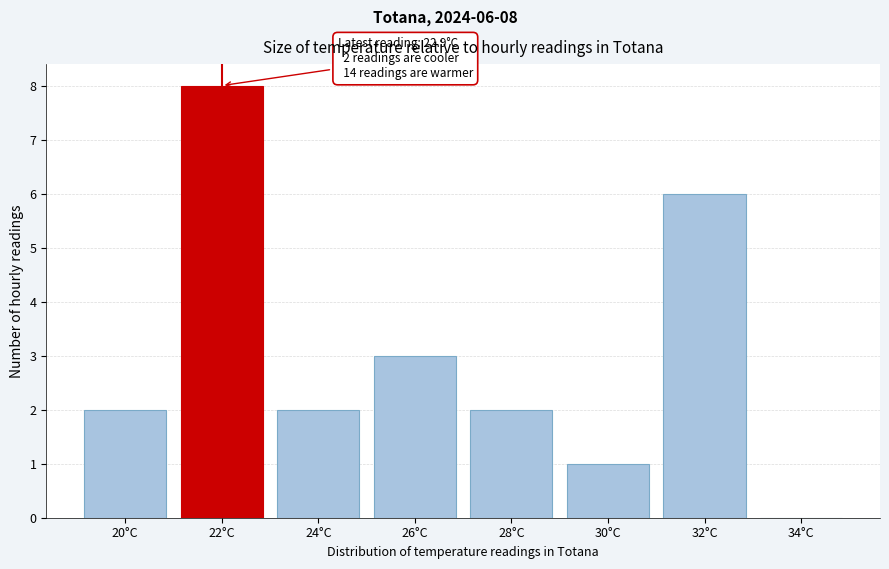

Reading left to right, transcribe all the data shown in this chart.

20°C=2	22°C=8	24°C=2	26°C=3	28°C=2	30°C=1	32°C=6	34°C=0